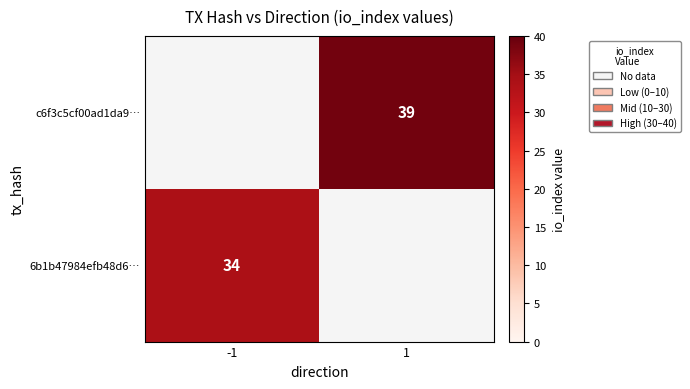

Count the number of categories in the chart.

2